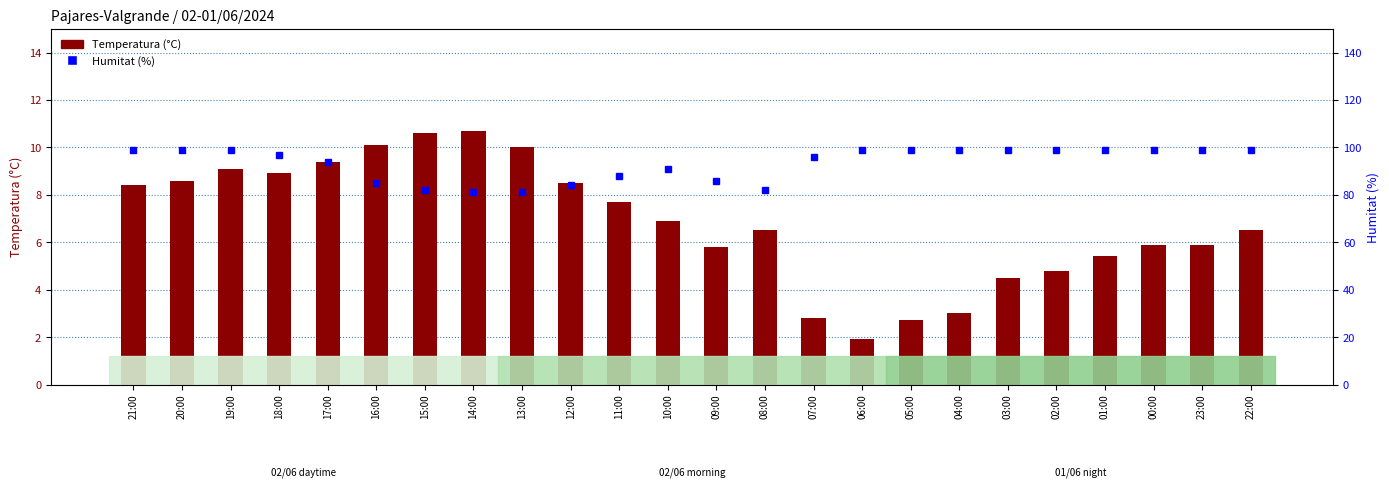

What is the average value of the Humitat (%) series?

93.1